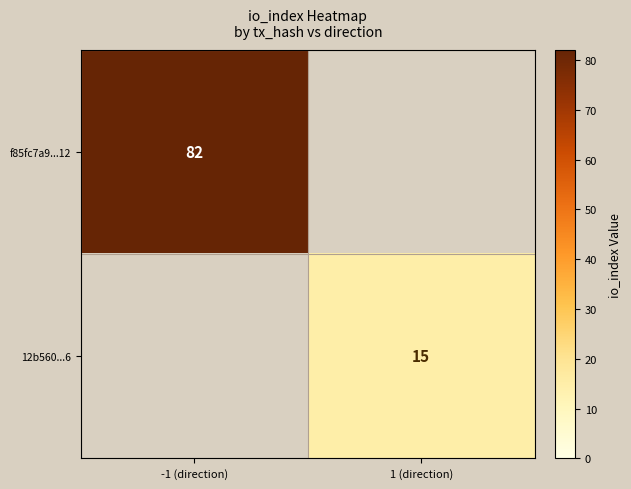

The value of f85fc7a9...12 at -1 (direction) is 45.5. True or false?

False